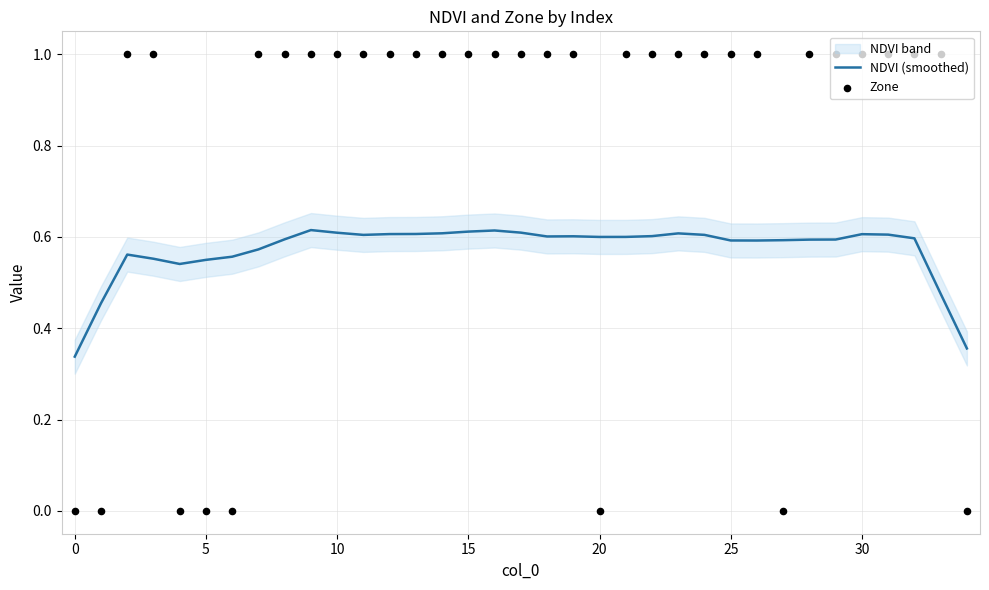

At how many categories does at least one series exceed 0?

35